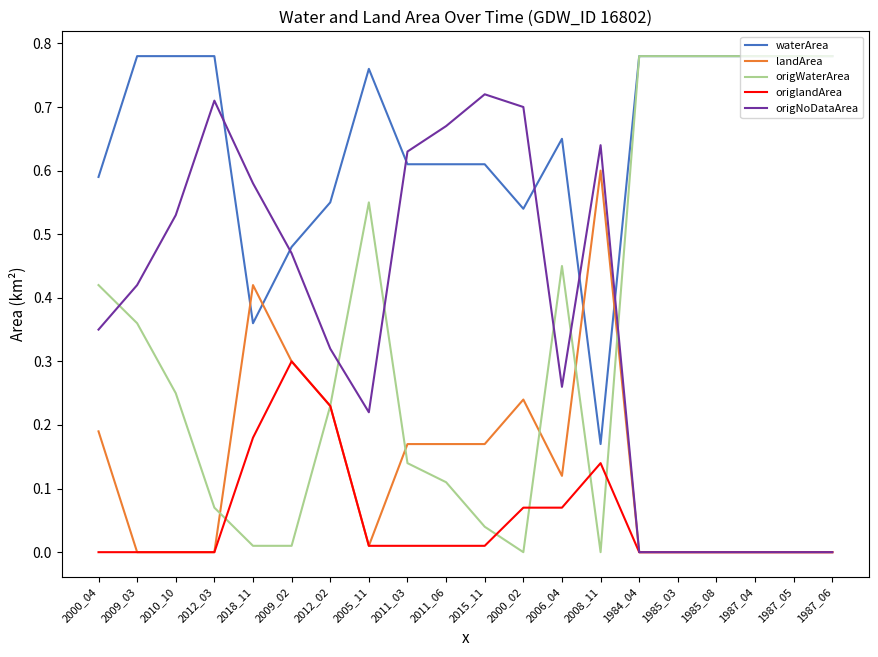

Which series has the largest range (max minus min)?

origWaterArea